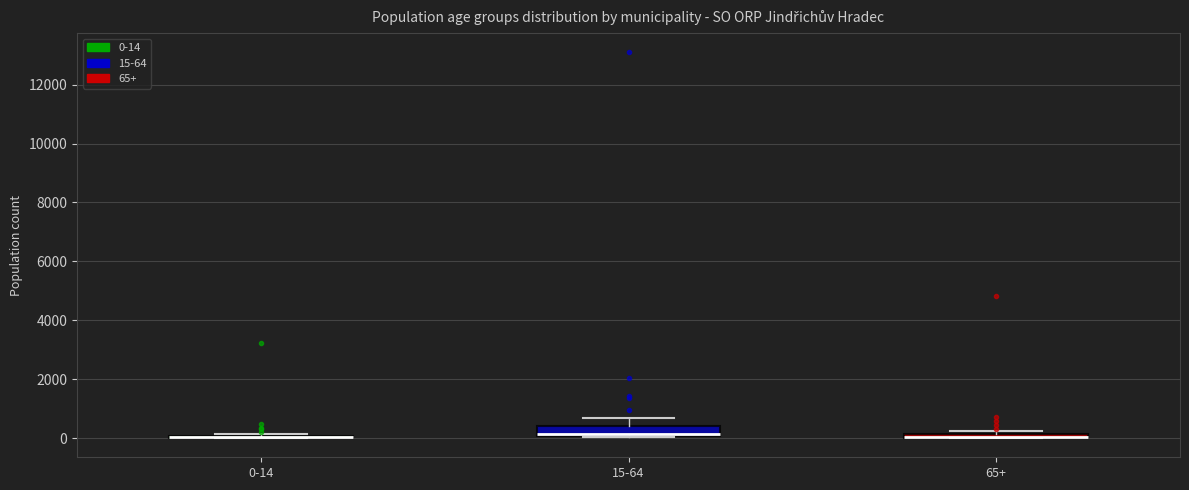

Which box is the tallest, from its lower edge to its upper edge?

15-64